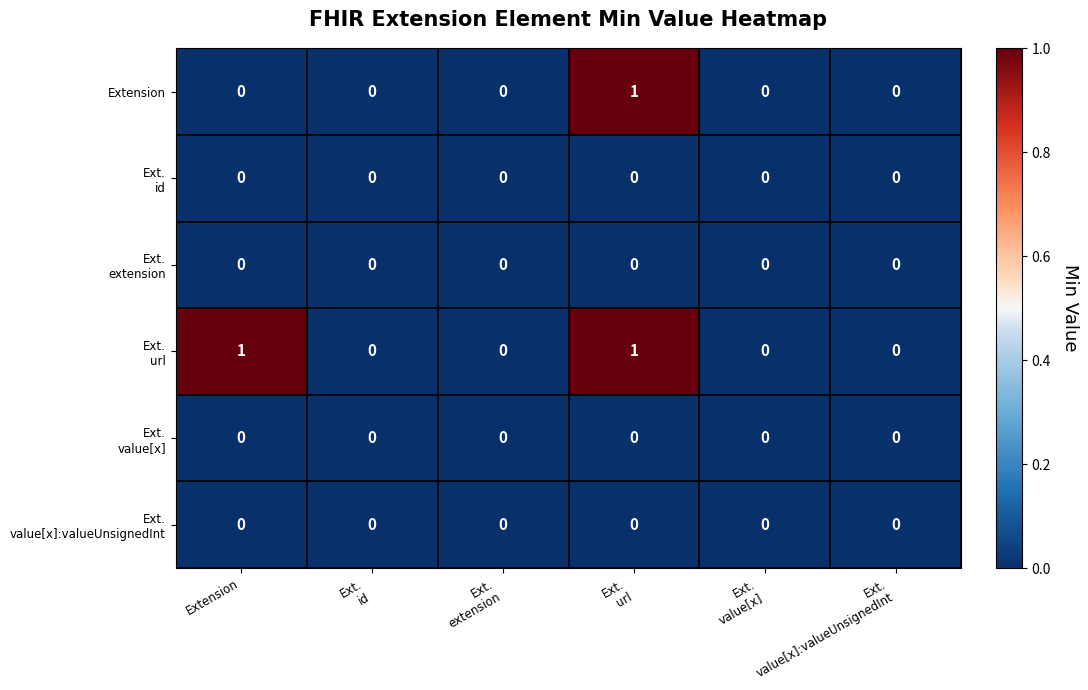

Count the number of data series in this chart.

6